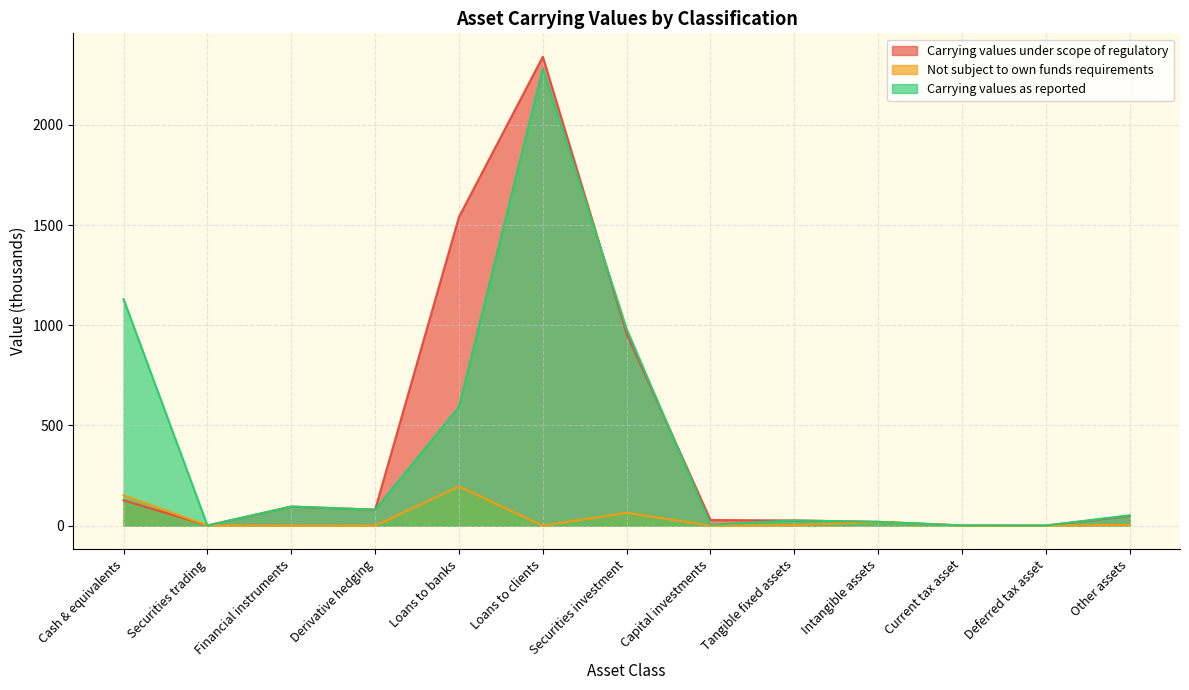

Is it true that Carrying values under scope of regulatory equals 0.5 at Deferred tax asset?

True